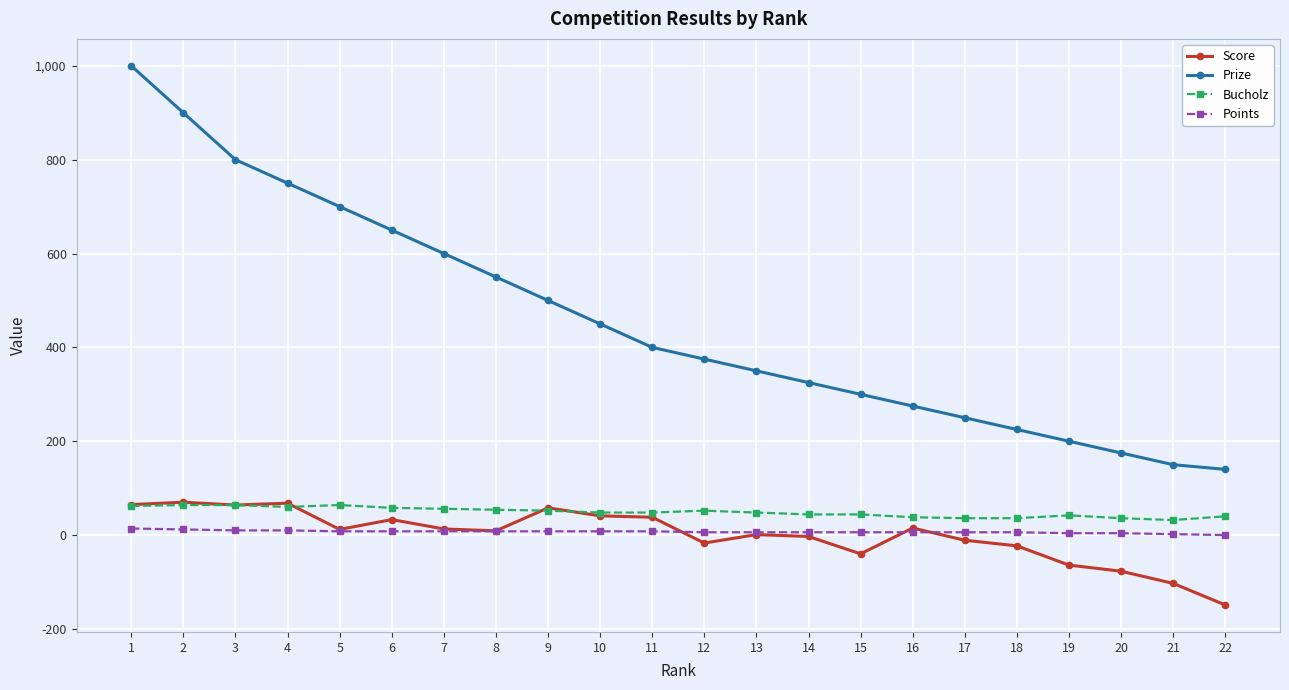

At which category is the sum across all series the highest?

1